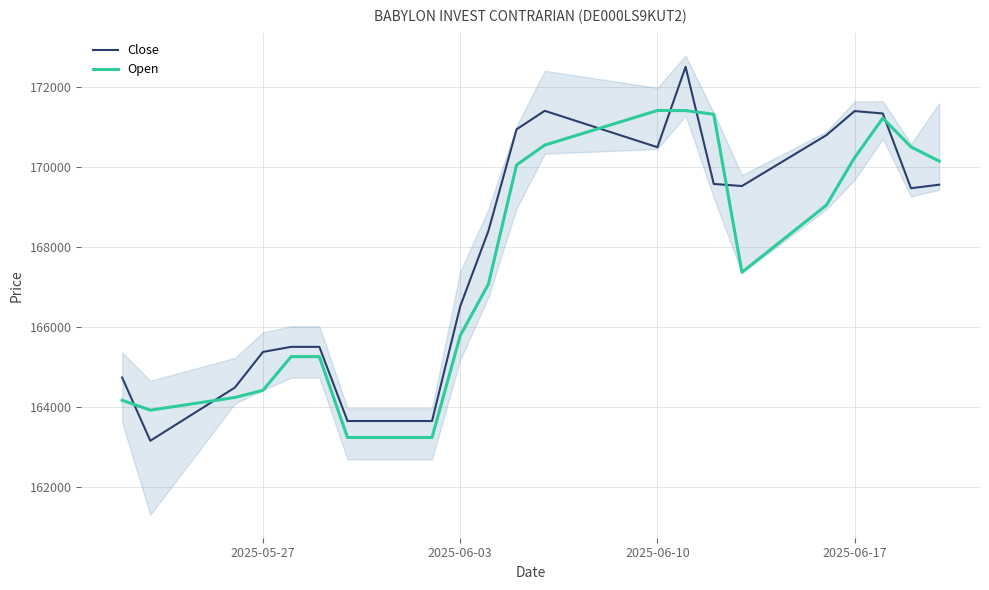

How many values in the Open series exceed 167368?

10